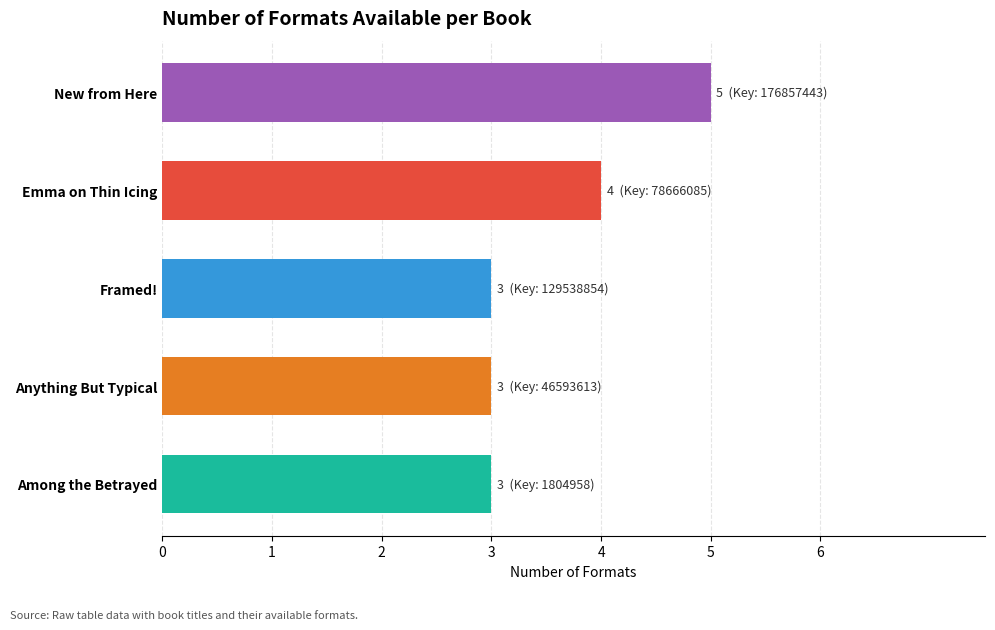

What is the ratio of the value at New from Here to the value at Among the Betrayed?

1.7